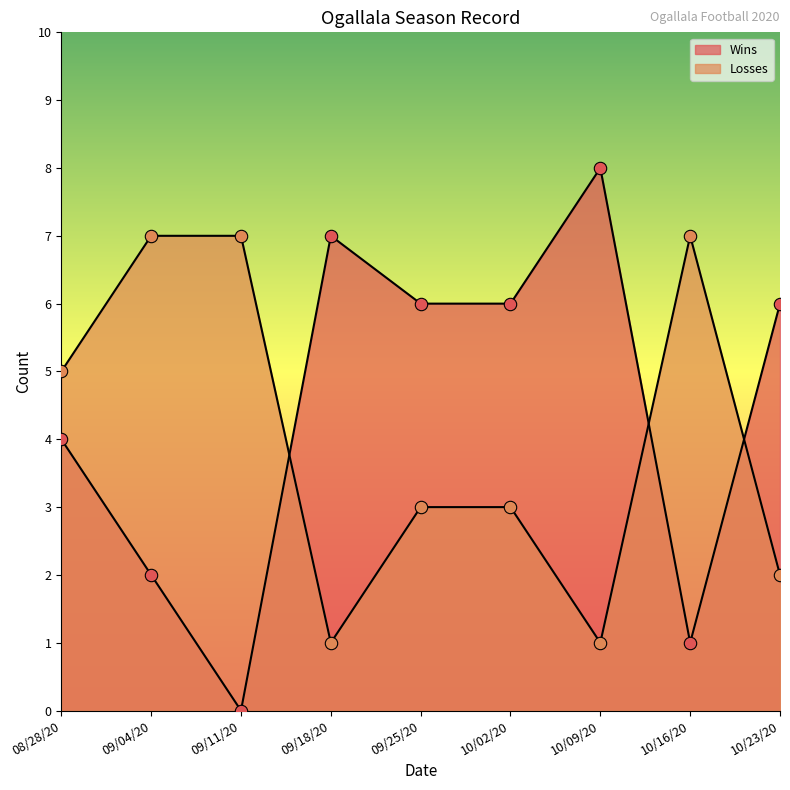

At which category is the sum across all series the highest?

08/28/20